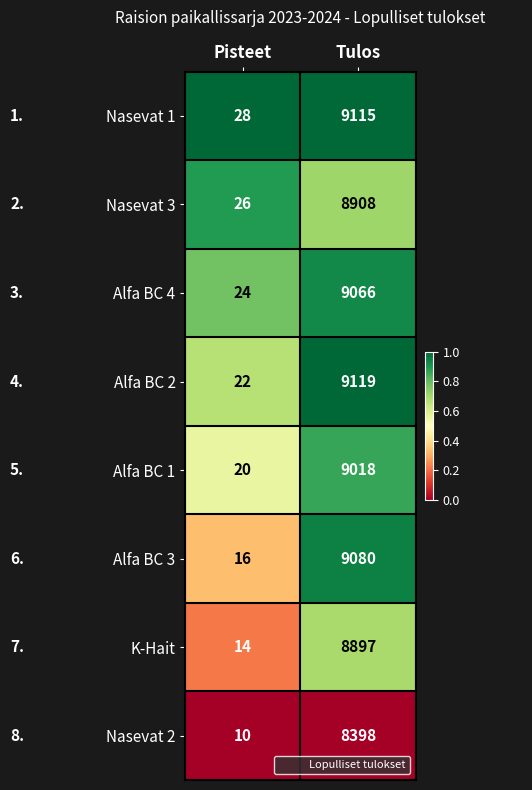

What is the sum of the Nasevat 2 values at Pisteet and Tulos?

8408